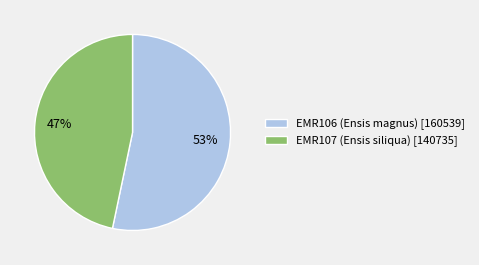

Does EMR107 (Ensis siliqua) represent more than half of the total?

No